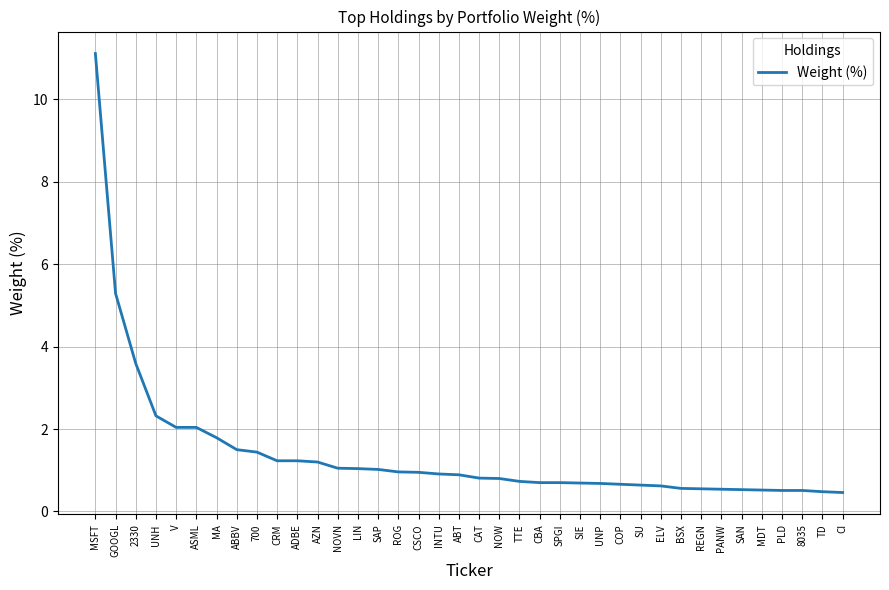

What position from the right is ELV?

10